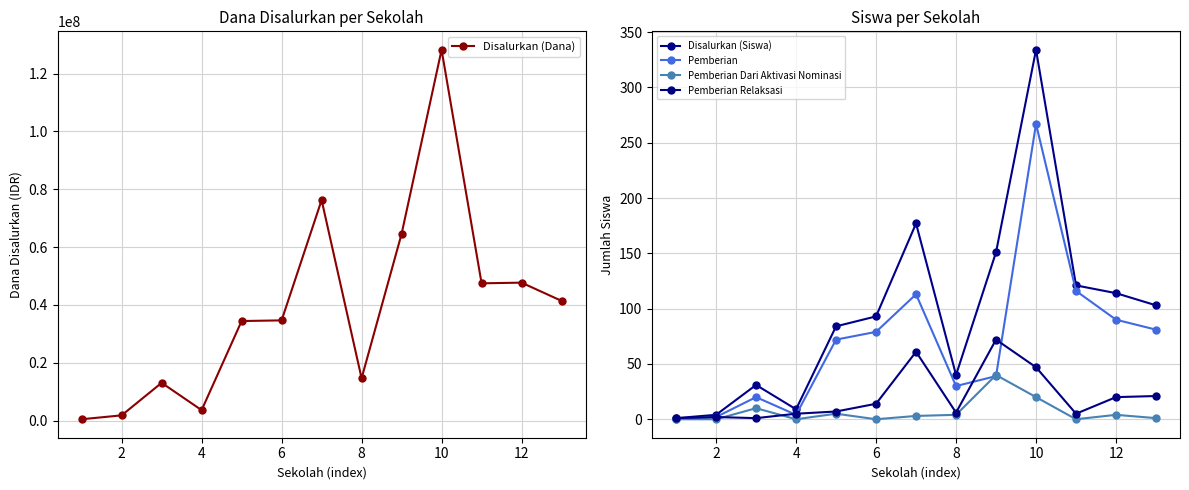

True or false: Pemberian Relaksasi and Pemberian Dari Aktivasi Nominasi intersect in this chart.

True